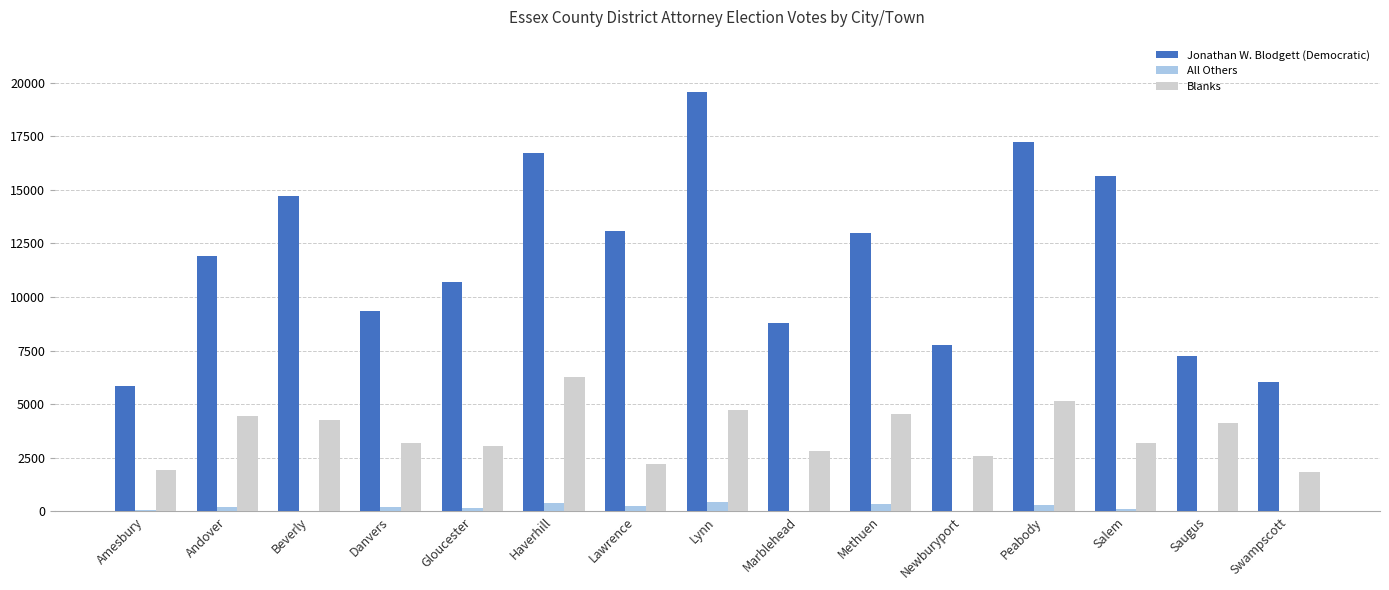

What is the total value across all series at Newburyport?

10297